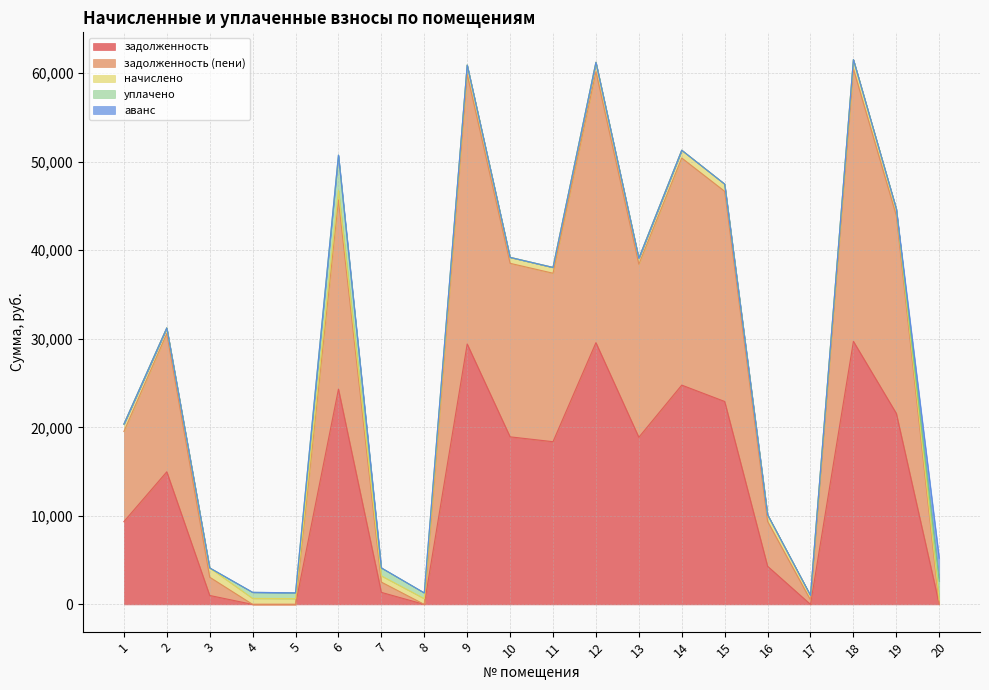

Which series has the largest total across all categories?

задолженность (пени)